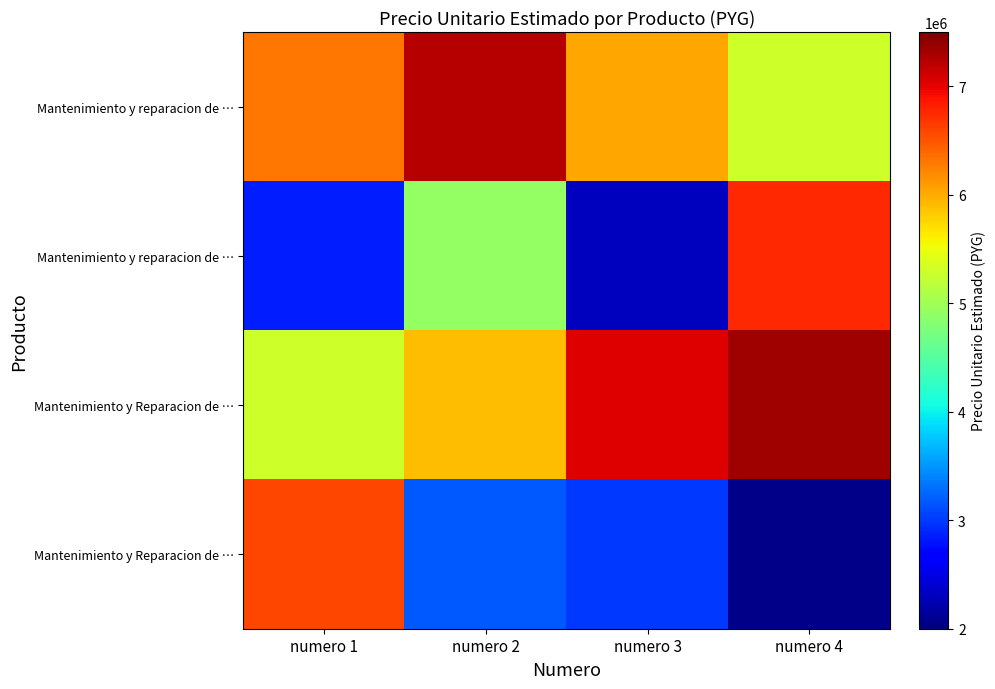

Which has a higher value, numero 3 or numero 2?

numero 2